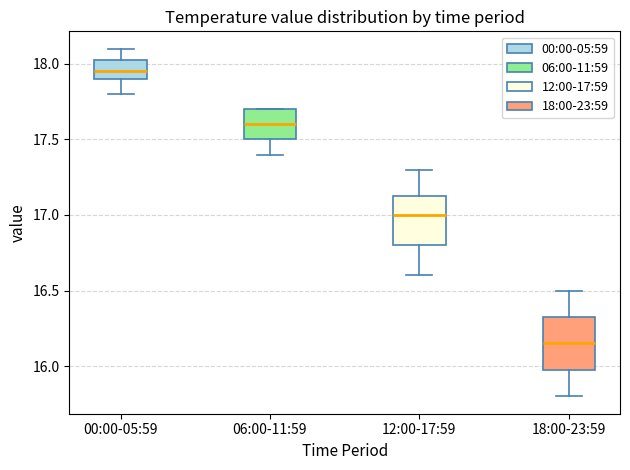

Reading left to right, transcribe this box plot: for each box, give where its median line is, the range the box spans, and where its two whiskers end, as read against the y-axis. The values are not printed on the chart, so give them approximately, as read against the axis.

00:00-05:59: median 17.95, box 17.90 to 18.05, whiskers 17.80 to 18.10
06:00-11:59: median 17.60, box 17.50 to 17.70, whiskers 17.40 to 17.70
12:00-17:59: median 17.00, box 16.80 to 17.15, whiskers 16.60 to 17.30
18:00-23:59: median 16.15, box 16.00 to 16.35, whiskers 15.80 to 16.50